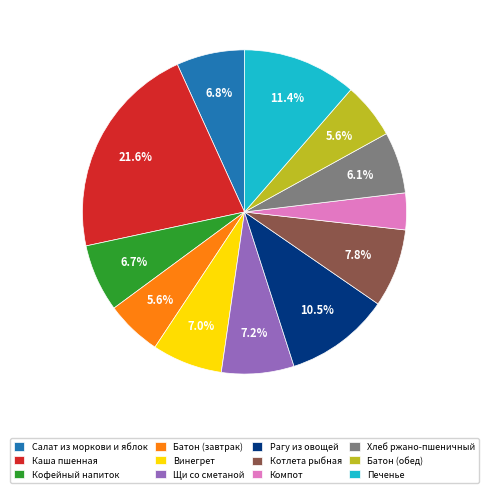

What percentage is the Кофейный напиток slice, to the nearest percent?

7%